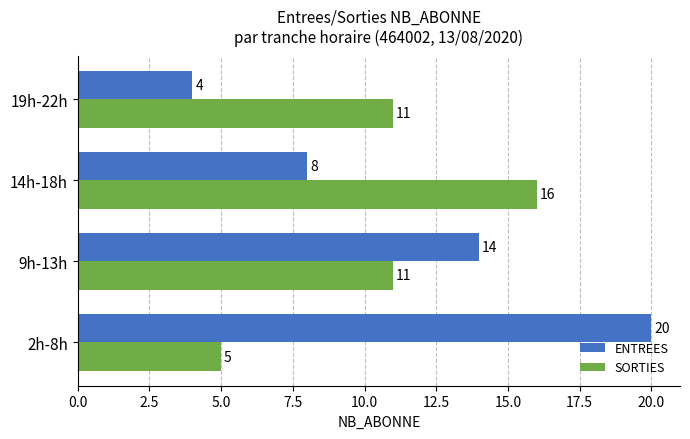

Count the ENTREES values in the range 8 to 20.

3